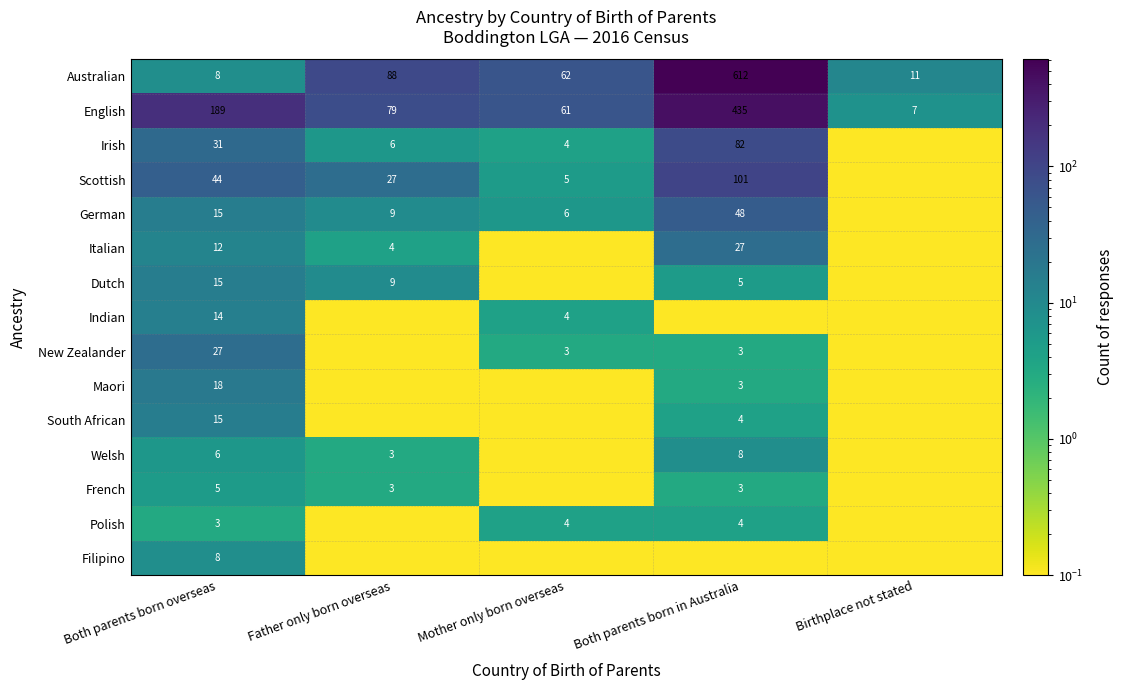

Rank the categories by Australian value from highest to lowest.

Both parents born in Australia, Father only born overseas, Mother only born overseas, Birthplace not stated, Both parents born overseas